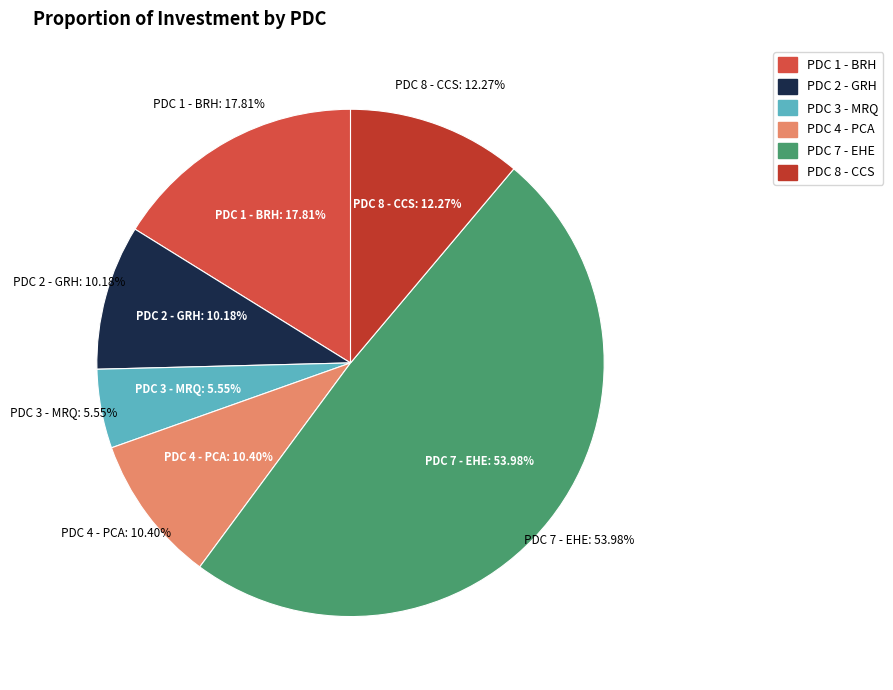

Count the number of slices in the pie.

6